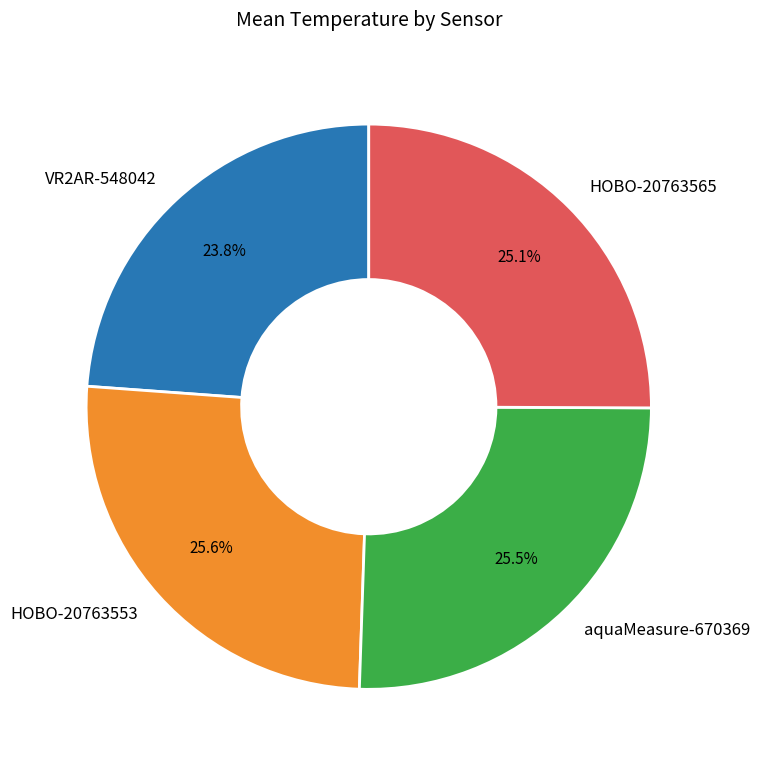

Which category has the smallest portion of the pie?

VR2AR-548042